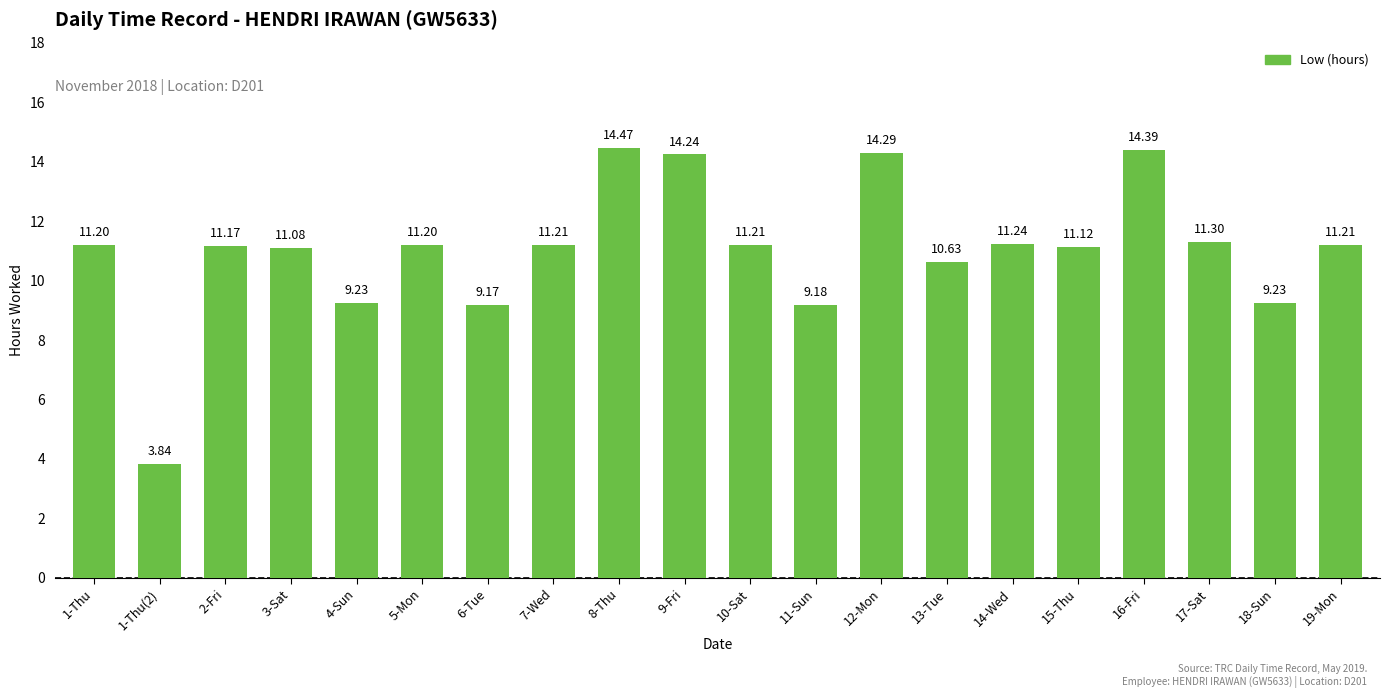

The chart shows a value of 10.6 at 13-Tue. True or false?

True